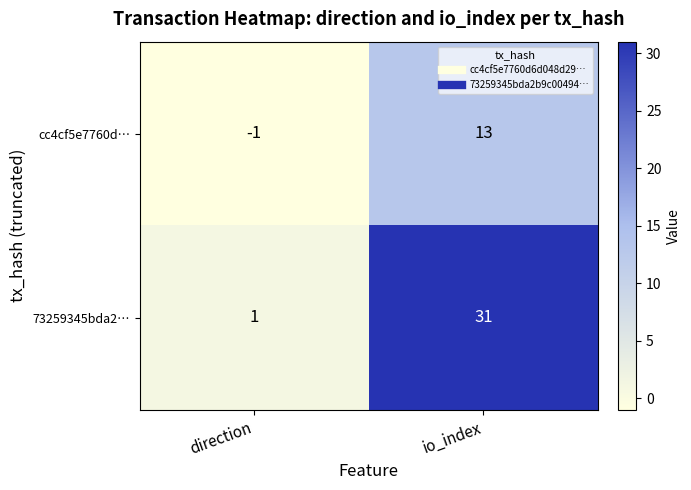

List the series in order of their overall mean, lowest first.

cc4cf5e7760d…, 73259345bda2…